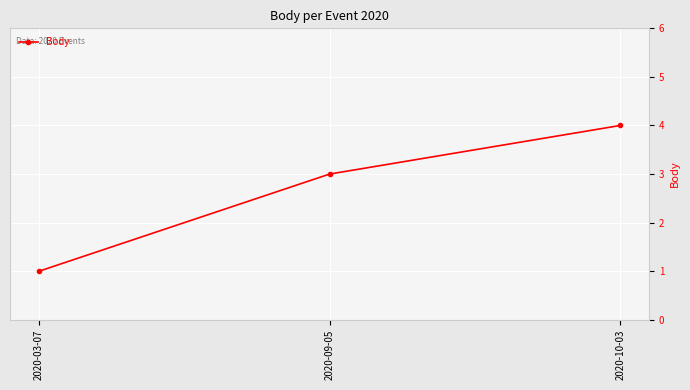

Which has a higher value, 2020-09-05 or 2020-10-03?

2020-10-03